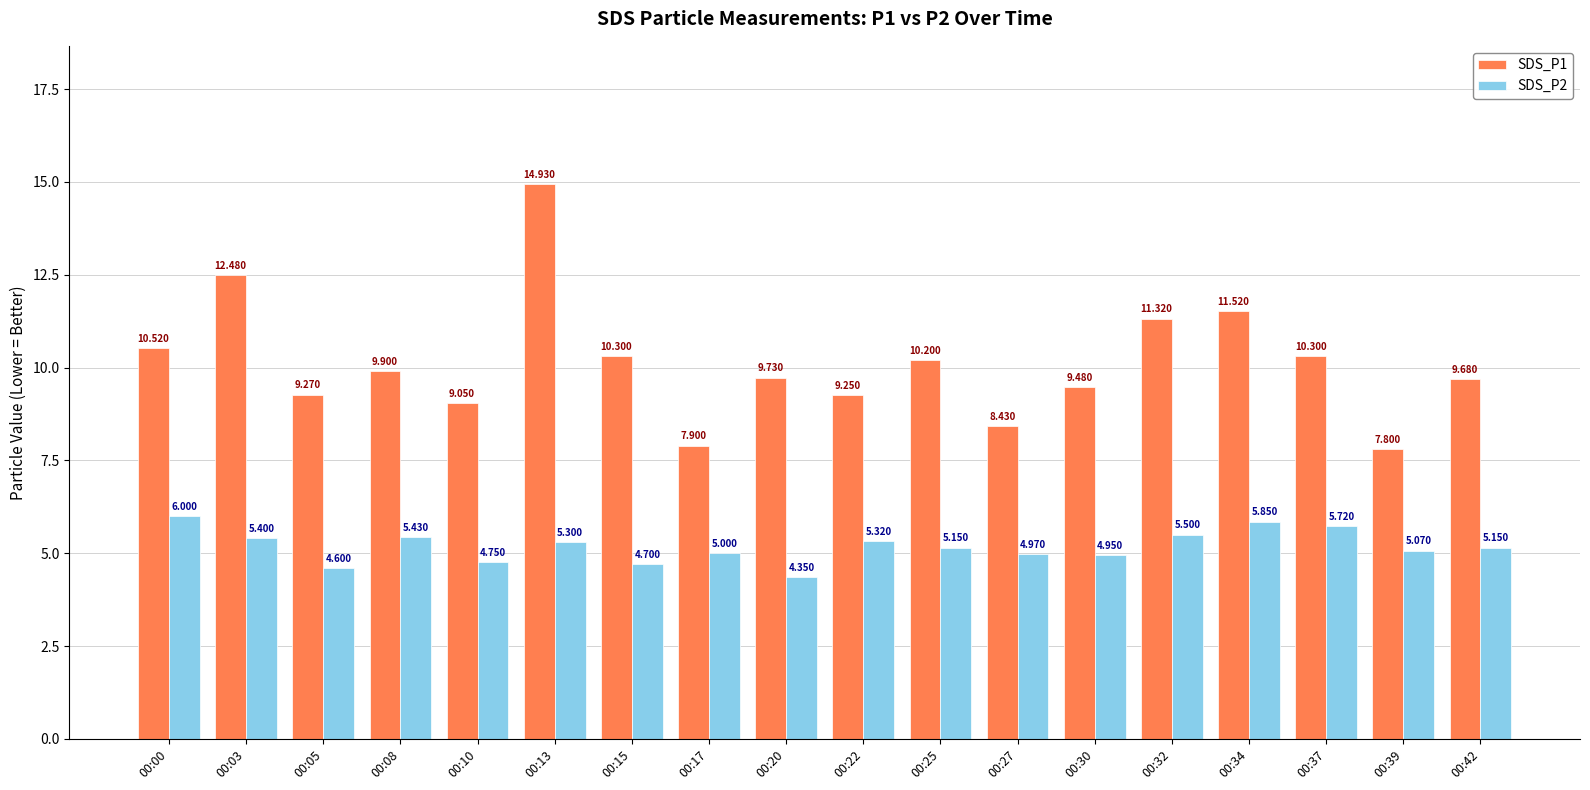

What is the difference between the maximum and minimum values in the SDS_P1 series?

7.1